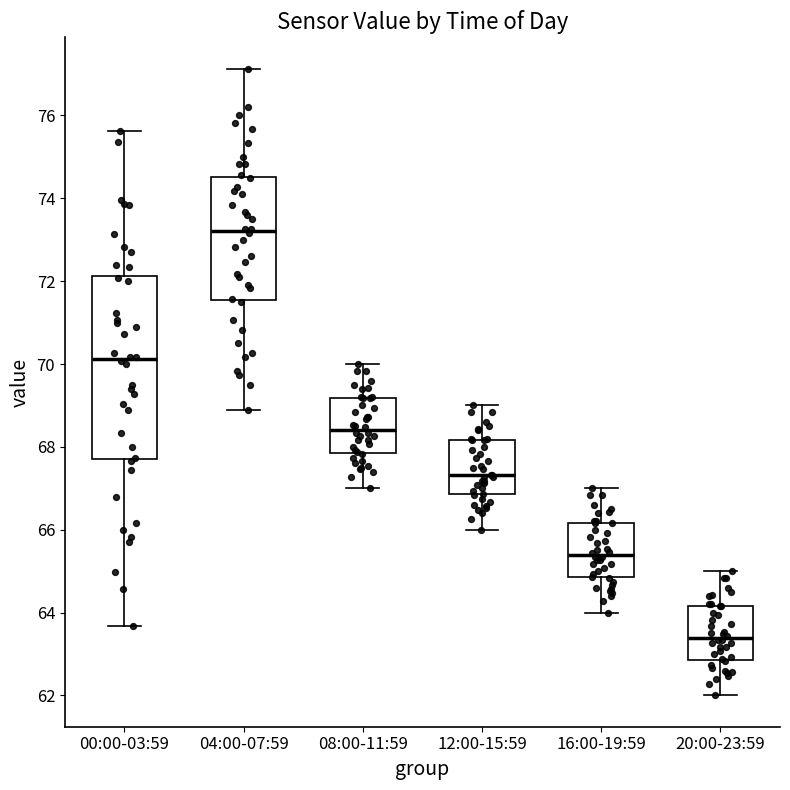

Reading left to right, transcribe this box plot: for each box, give where its median line is, the range the box spans, and where its two whiskers end, as read against the y-axis. The values are not printed on the chart, so give them approximately, as read against the axis.

00:00-03:59: median 70.2, box 67.8 to 72.2, whiskers 63.6 to 75.6
04:00-07:59: median 73.2, box 71.6 to 74.6, whiskers 69.0 to 77.2
08:00-11:59: median 68.4, box 67.8 to 69.2, whiskers 67.0 to 70.0
12:00-15:59: median 67.4, box 66.8 to 68.2, whiskers 66.0 to 69.0
16:00-19:59: median 65.4, box 64.8 to 66.2, whiskers 64.0 to 67.0
20:00-23:59: median 63.4, box 62.8 to 64.2, whiskers 62.0 to 65.0